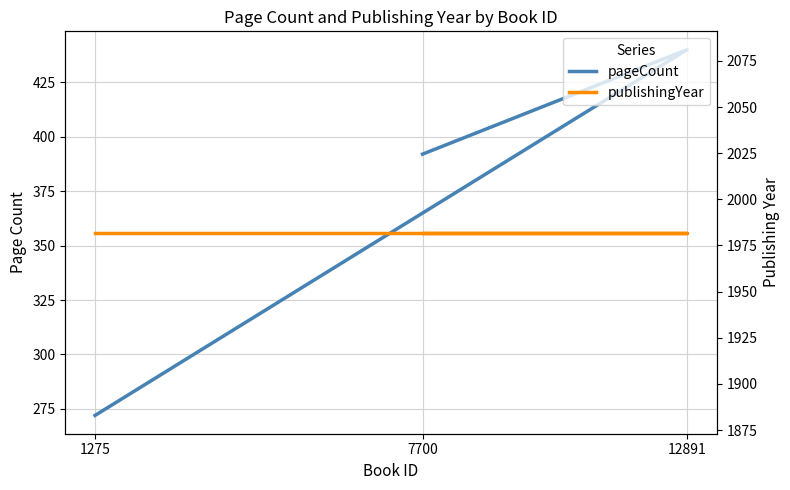

What is the difference between the pageCount values at 12891 and 7700?

48